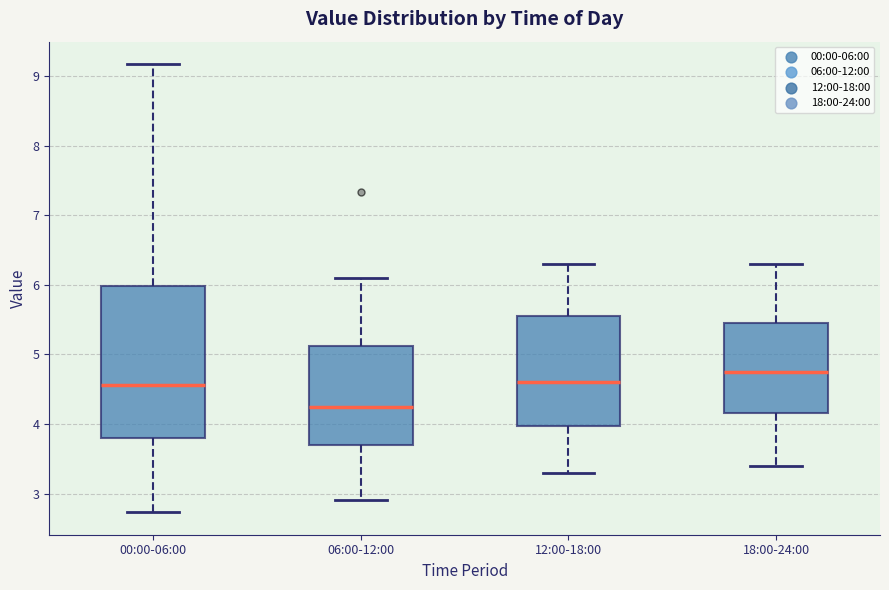

Where is the upper edge of the box for 06:00-12:00 on the y-axis? The values are not printed on the chart, so give them approximately, as read against the axis.

5.1